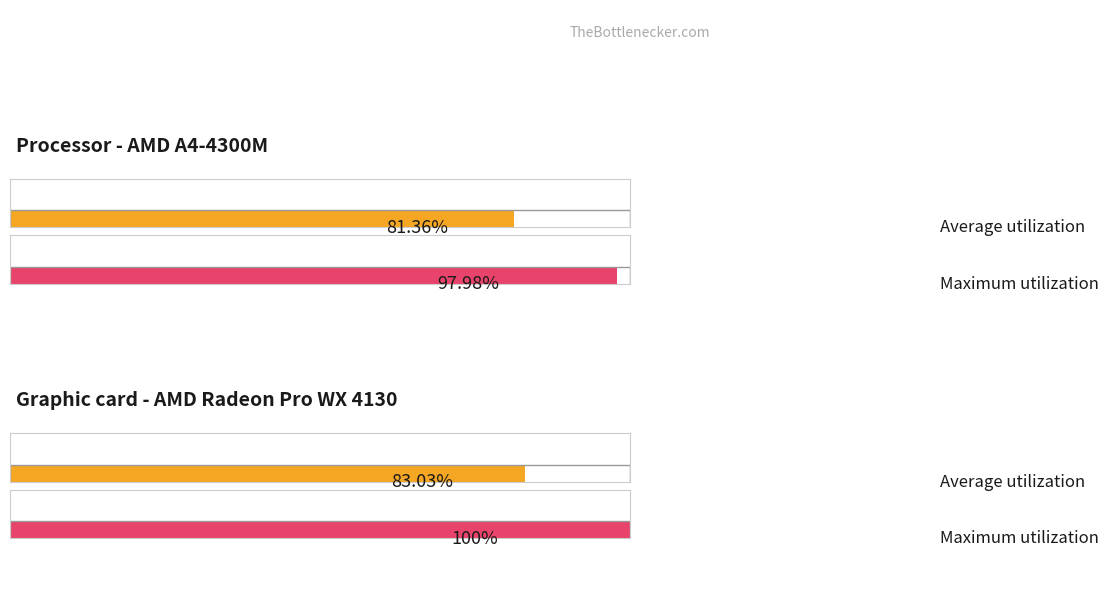

List the series in order of their overall mean, highest first.

Maximum utilization, Average utilization